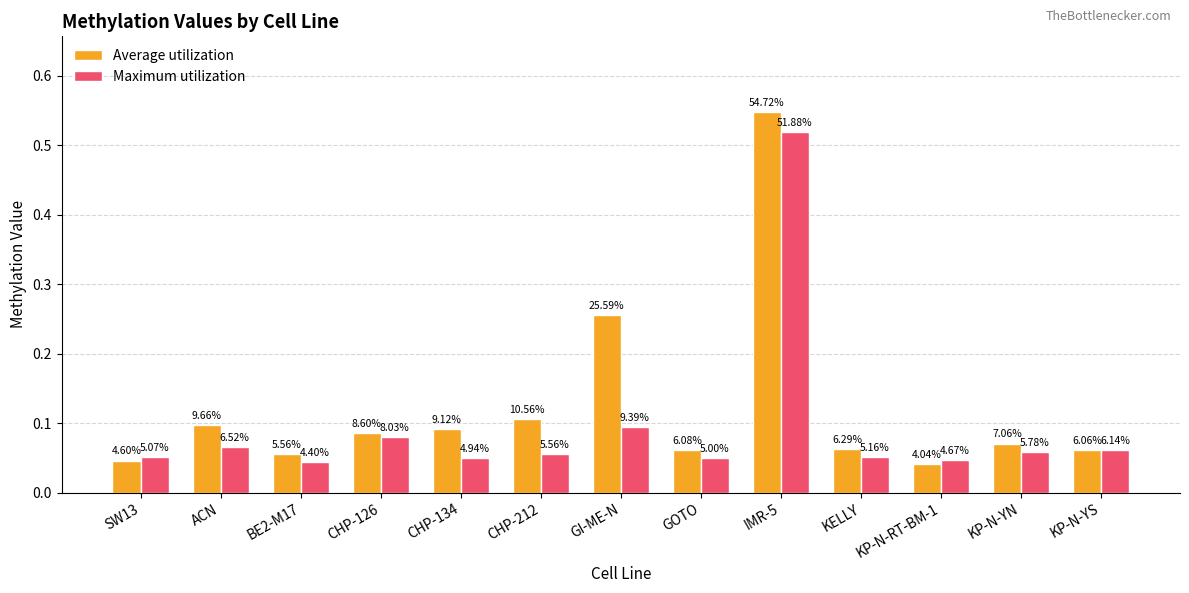

Rank the series by their maximum value, from highest to lowest.

Average utilization, Maximum utilization